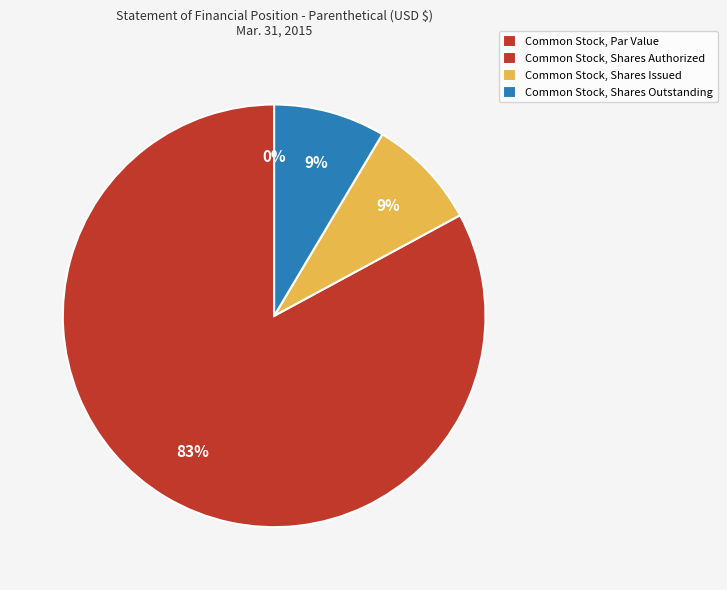

Does Common Stock, Shares Issued represent more than half of the total?

No